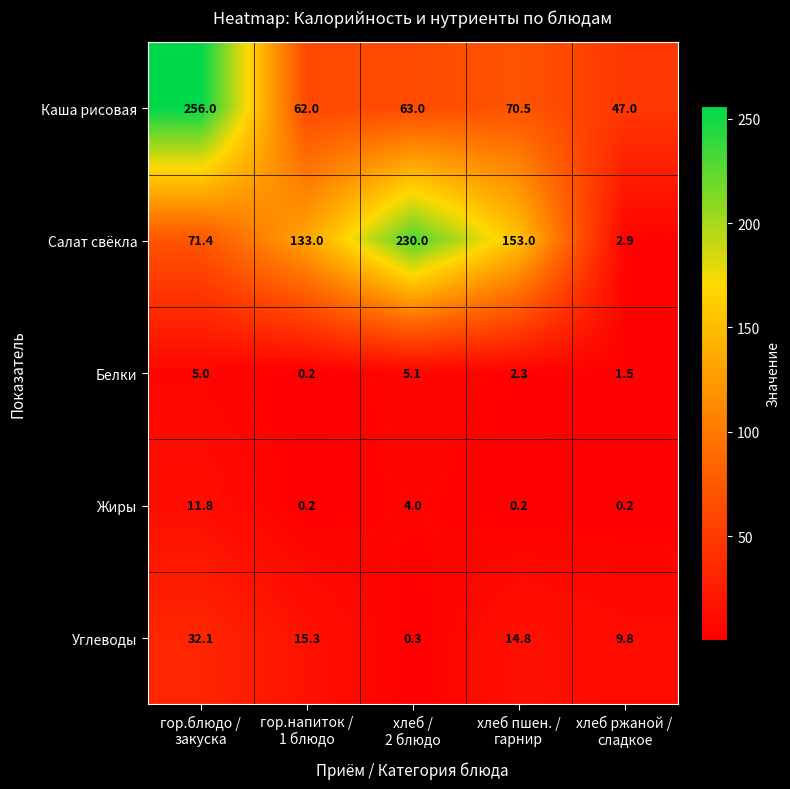

Count the number of data series in this chart.

5